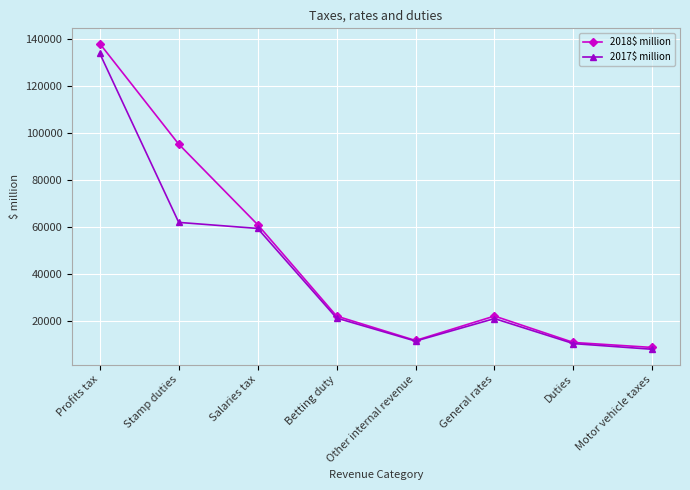

The value of 2017$ million at Salaries tax is 59291. True or false?

True